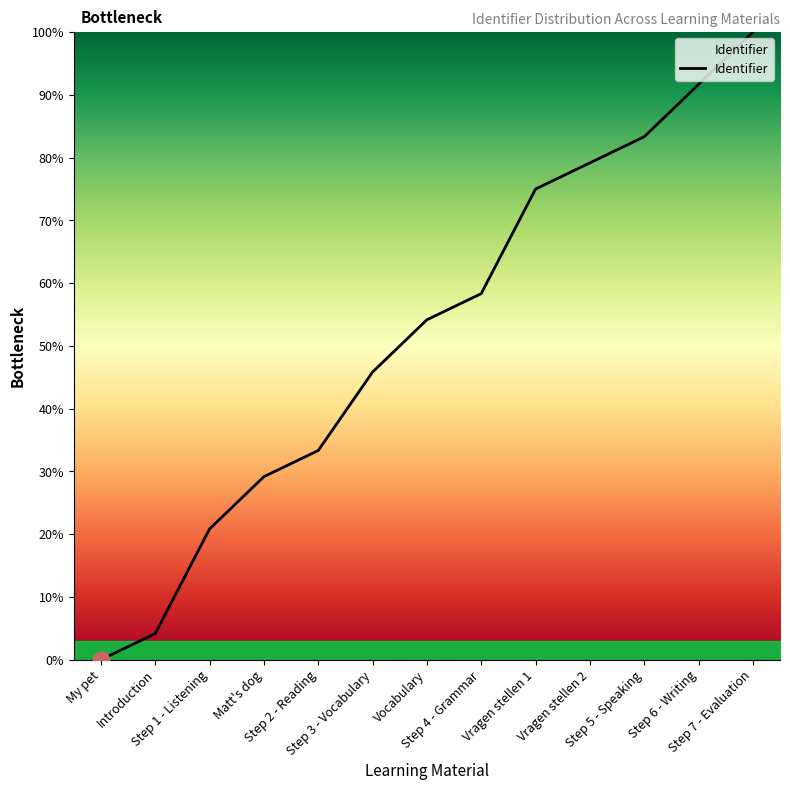

What position from the right is Step 6 - Writing?

2